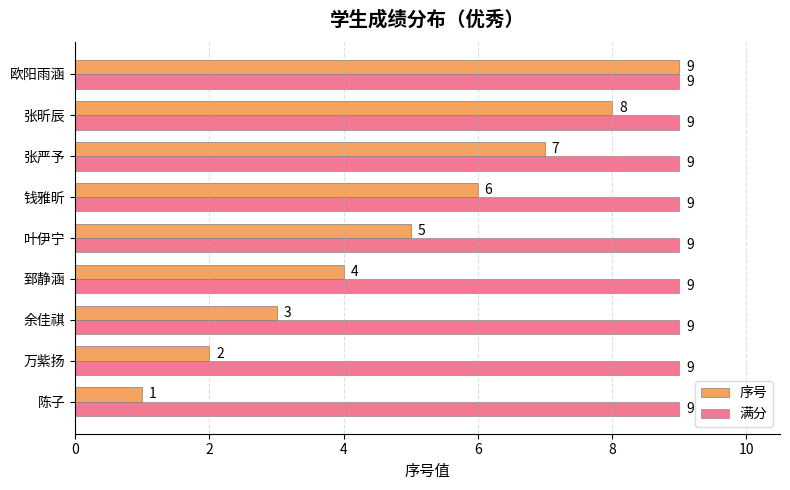

At how many categories does at least one series exceed 5?

9